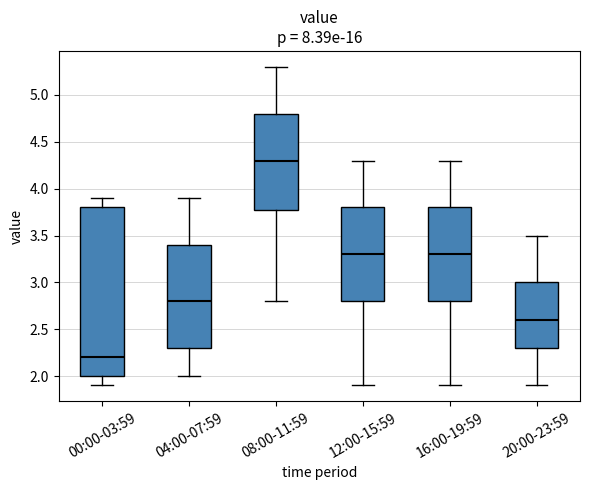

Which box is the tallest, from its lower edge to its upper edge?

00:00-03:59